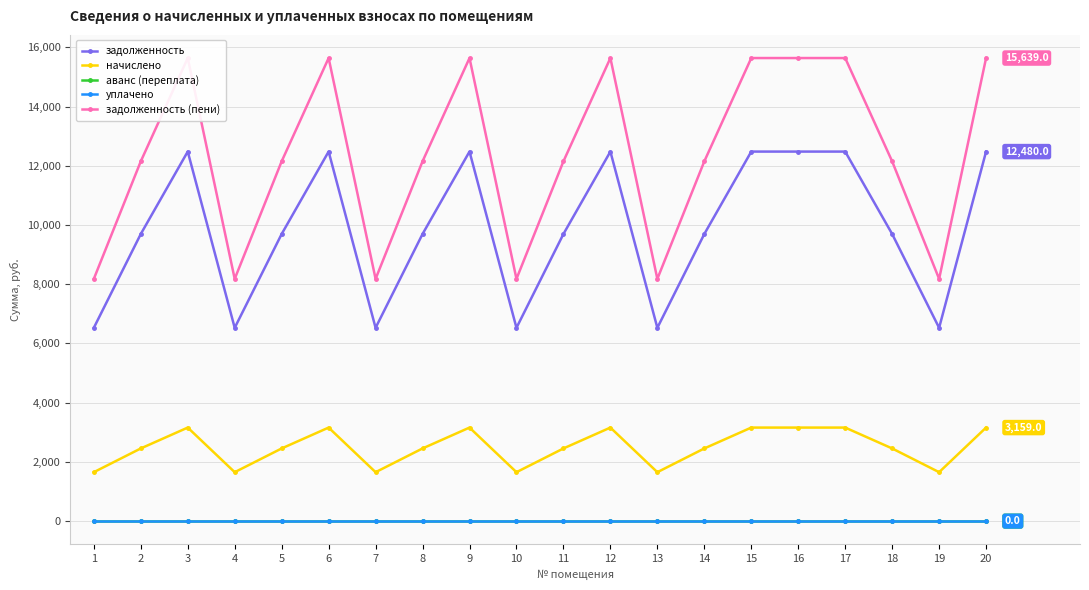

The value of задолженность at 10 is 6528.0. True or false?

True